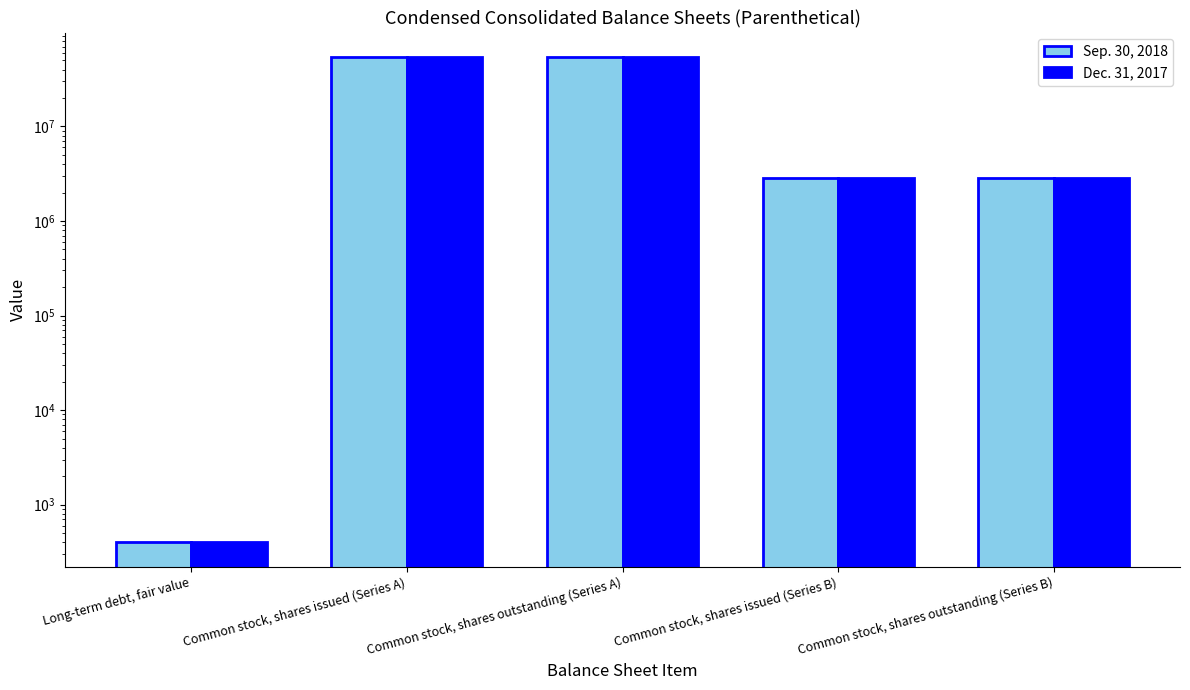

What is the label of the 1st bar from the right?

Common stock, shares outstanding (Series B)